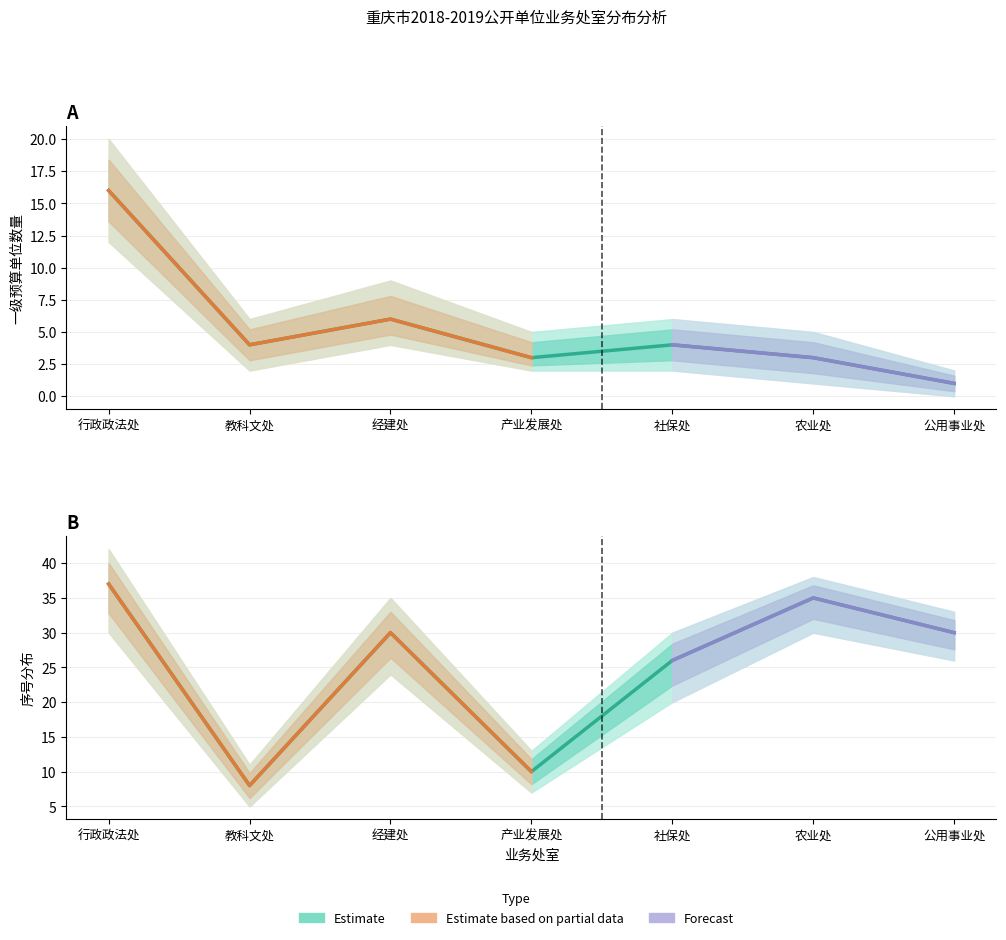

Does the chart have visible grid lines?

Yes